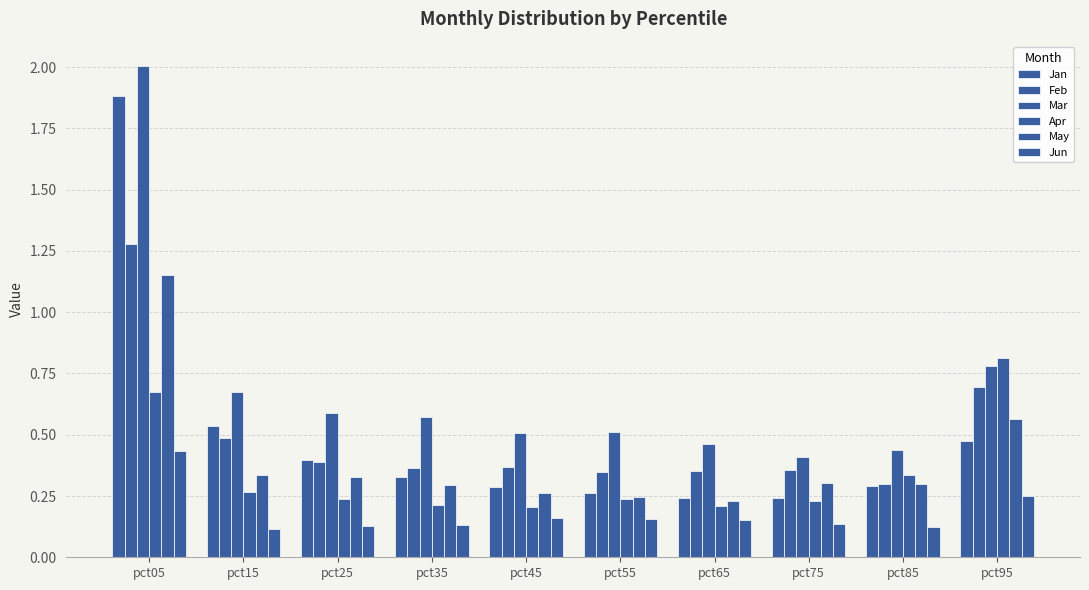

What is the greatest value displayed?

2.0